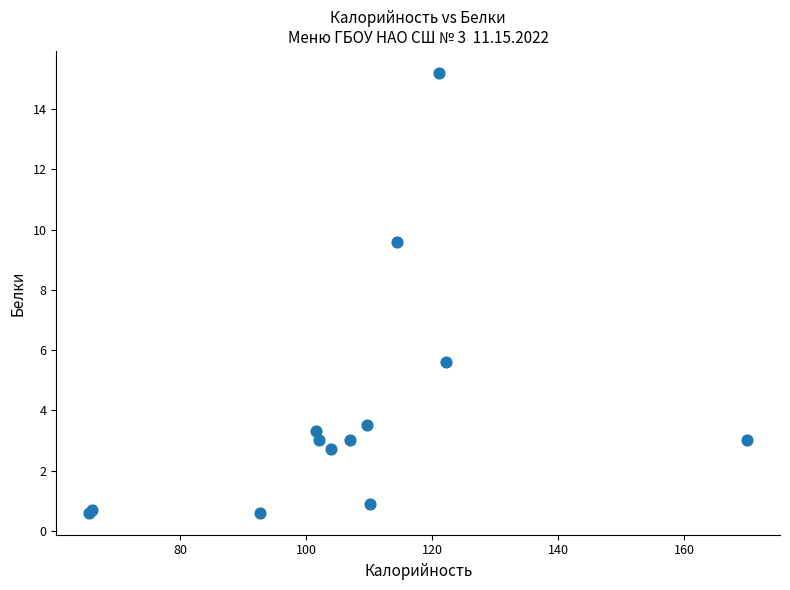

What Y value in the scatter plot is closest to 7?

5.6